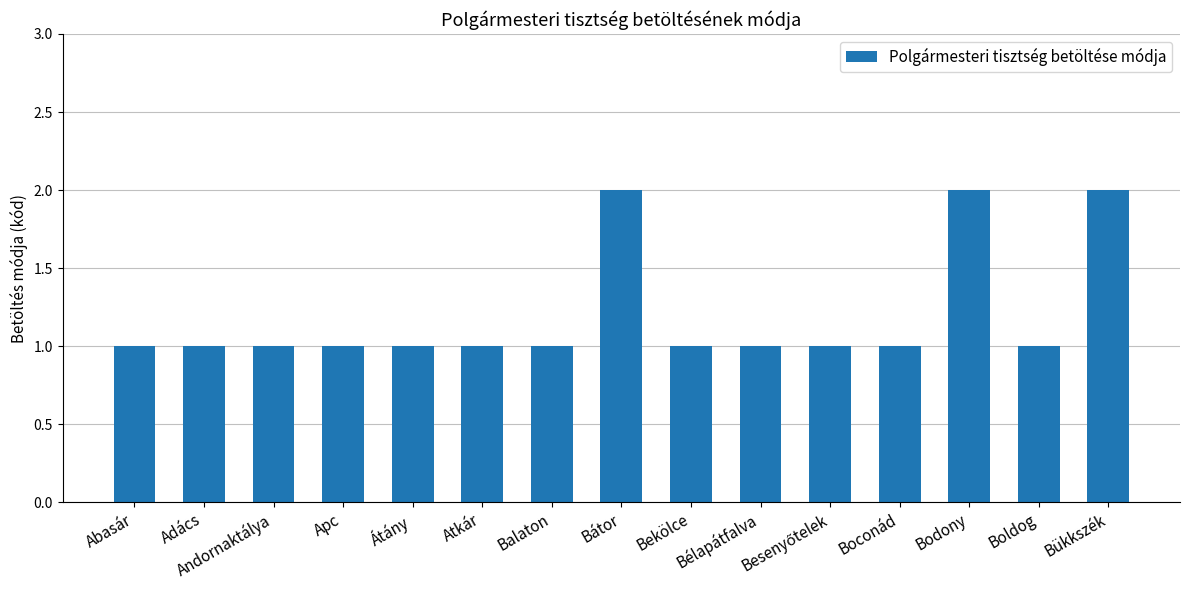

Count the values in the range 1 to 2.

15